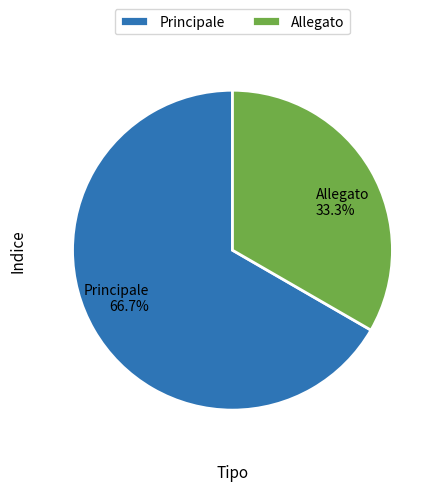

Rank the categories by value from lowest to highest.

Allegato, Principale